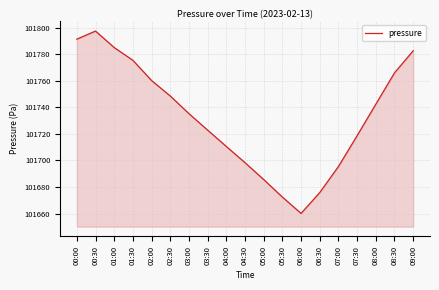

Reading left to right, what are all the values shown in this chart?

00:00=101791.3	00:30=101797.4	01:00=101785.0	01:30=101775.4	02:00=101760.1	02:30=101748.5	03:00=101735.2	03:30=101722.8	04:00=101710.5	04:30=101698.3	05:00=101685.6	05:30=101672.4	06:00=101660.1	06:30=101675.8	07:00=101695.4	07:30=101718.6	08:00=101742.3	08:30=101765.9	09:00=101782.6